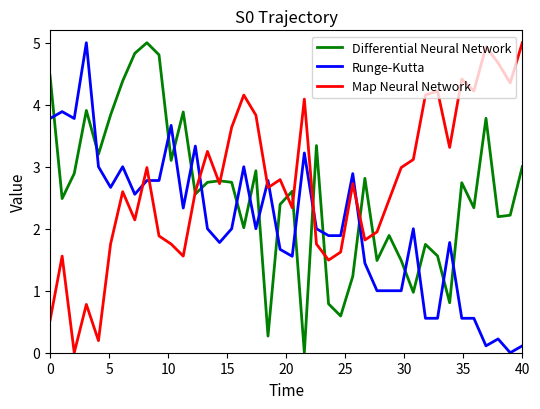

What is the greatest value displayed?

5.0